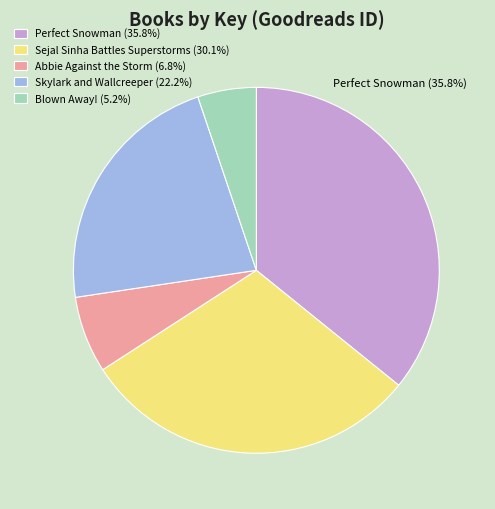

To the nearest percent, what is the difference between the Blown Away! and Abbie Against the Storm slice percentages?

2%